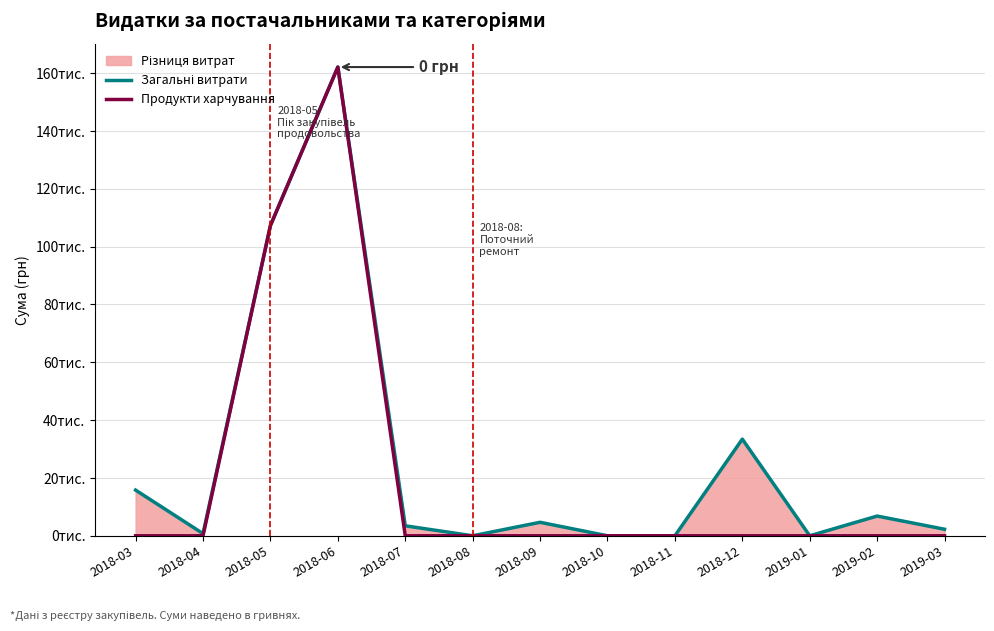

Reading left to right, transcribe all the data shown in this chart.

Загальні витрати: 2018-03=15800.0	2018-04=749.0	2018-05=107310.0	2018-06=162117.0	2018-07=3450.0	2018-08=0.0	2018-09=4665.0	2018-10=0.0	2018-11=0.0	2018-12=33427.2	2019-01=0.0	2019-02=6823.8	2019-03=2261.8
Продукти харчування: 2018-03=0.0	2018-04=0.0	2018-05=107310.0	2018-06=162117.0	2018-07=0.0	2018-08=0.0	2018-09=0.0	2018-10=0.0	2018-11=0.0	2018-12=0.0	2019-01=0.0	2019-02=0.0	2019-03=0.0